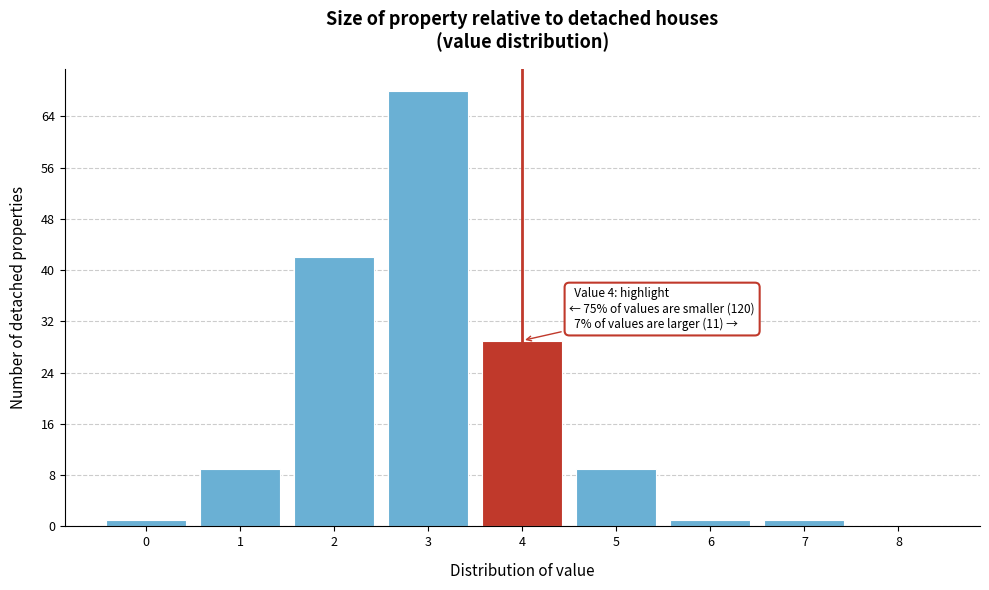

Over which range of the x-axis is the bar tallest?

2.5 to 3.5